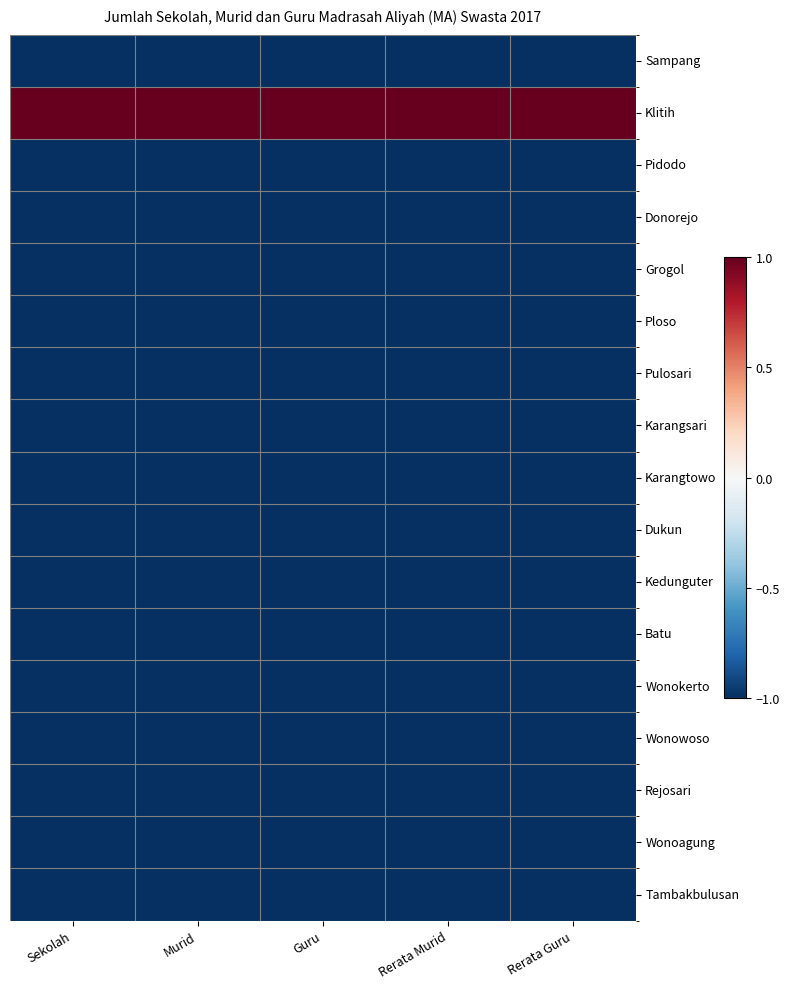

Reading left to right, transcribe all the data shown in this chart.

Sampang: Sekolah=-1	Murid=-1	Guru=-1	Rerata Murid=-1	Rerata Guru=-1
Klitih: Sekolah=1	Murid=1	Guru=1	Rerata Murid=1	Rerata Guru=1
Pidodo: Sekolah=-1	Murid=-1	Guru=-1	Rerata Murid=-1	Rerata Guru=-1
Donorejo: Sekolah=-1	Murid=-1	Guru=-1	Rerata Murid=-1	Rerata Guru=-1
Grogol: Sekolah=-1	Murid=-1	Guru=-1	Rerata Murid=-1	Rerata Guru=-1
Ploso: Sekolah=-1	Murid=-1	Guru=-1	Rerata Murid=-1	Rerata Guru=-1
Pulosari: Sekolah=-1	Murid=-1	Guru=-1	Rerata Murid=-1	Rerata Guru=-1
Karangsari: Sekolah=-1	Murid=-1	Guru=-1	Rerata Murid=-1	Rerata Guru=-1
Karangtowo: Sekolah=-1	Murid=-1	Guru=-1	Rerata Murid=-1	Rerata Guru=-1
Dukun: Sekolah=-1	Murid=-1	Guru=-1	Rerata Murid=-1	Rerata Guru=-1
Kedunguter: Sekolah=-1	Murid=-1	Guru=-1	Rerata Murid=-1	Rerata Guru=-1
Batu: Sekolah=-1	Murid=-1	Guru=-1	Rerata Murid=-1	Rerata Guru=-1
Wonokerto: Sekolah=-1	Murid=-1	Guru=-1	Rerata Murid=-1	Rerata Guru=-1
Wonowoso: Sekolah=-1	Murid=-1	Guru=-1	Rerata Murid=-1	Rerata Guru=-1
Rejosari: Sekolah=-1	Murid=-1	Guru=-1	Rerata Murid=-1	Rerata Guru=-1
Wonoagung: Sekolah=-1	Murid=-1	Guru=-1	Rerata Murid=-1	Rerata Guru=-1
Tambakbulusan: Sekolah=-1	Murid=-1	Guru=-1	Rerata Murid=-1	Rerata Guru=-1